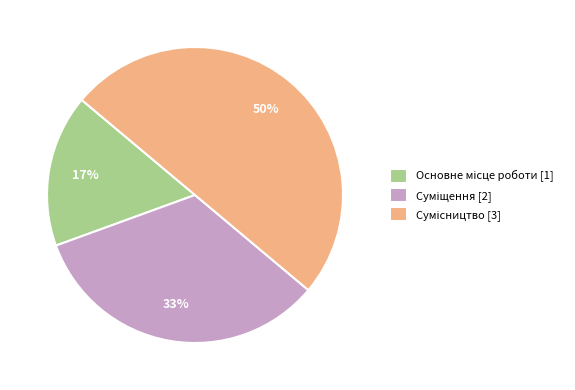

To the nearest percent, what is the difference between the largest and smallest slice percentages?

33%